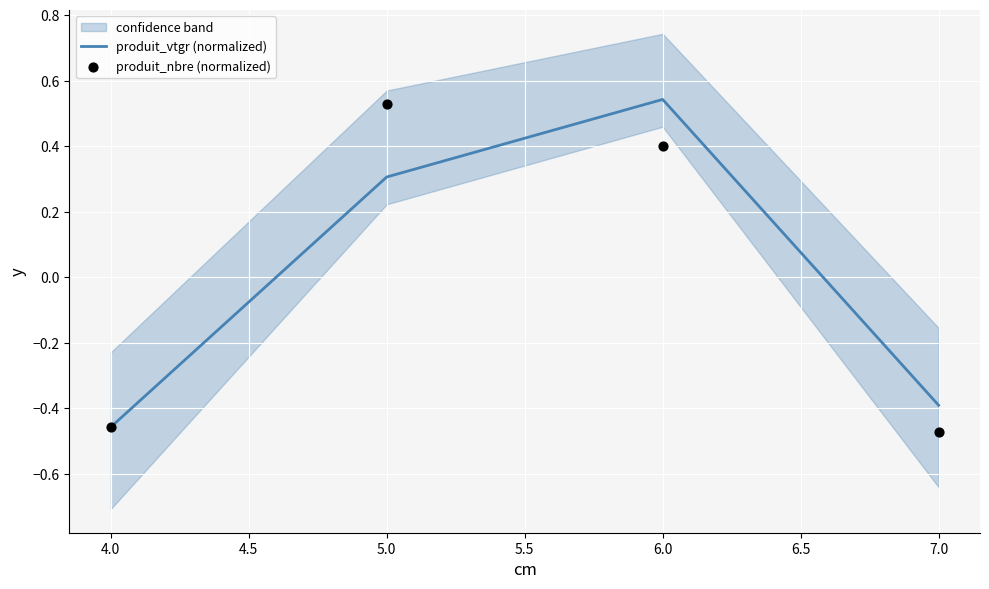

Which series has the largest total across all categories?

produit_nbre (normalized)